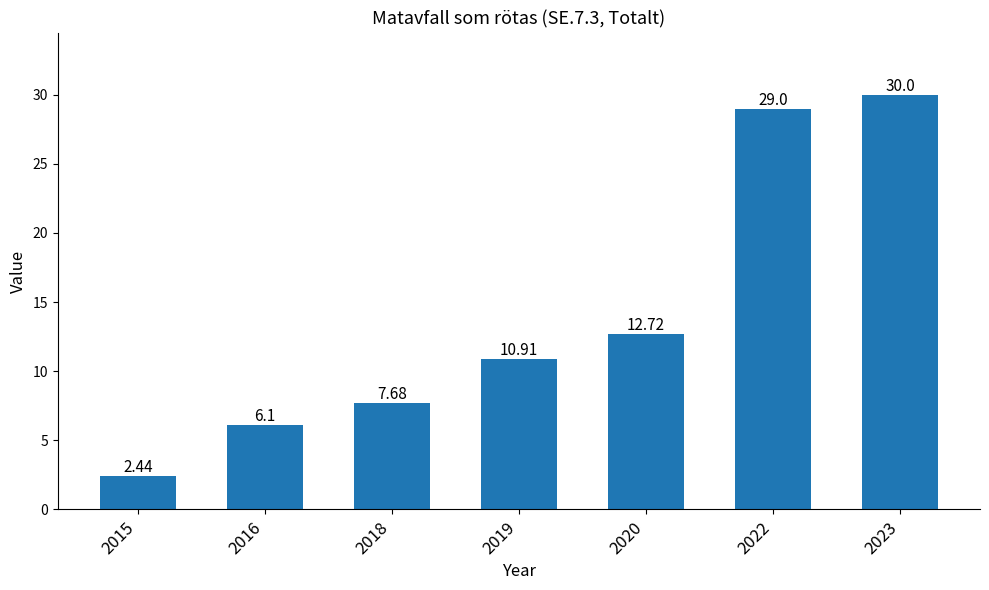

Are the bars grouped side by side (vs. stacked)?

No